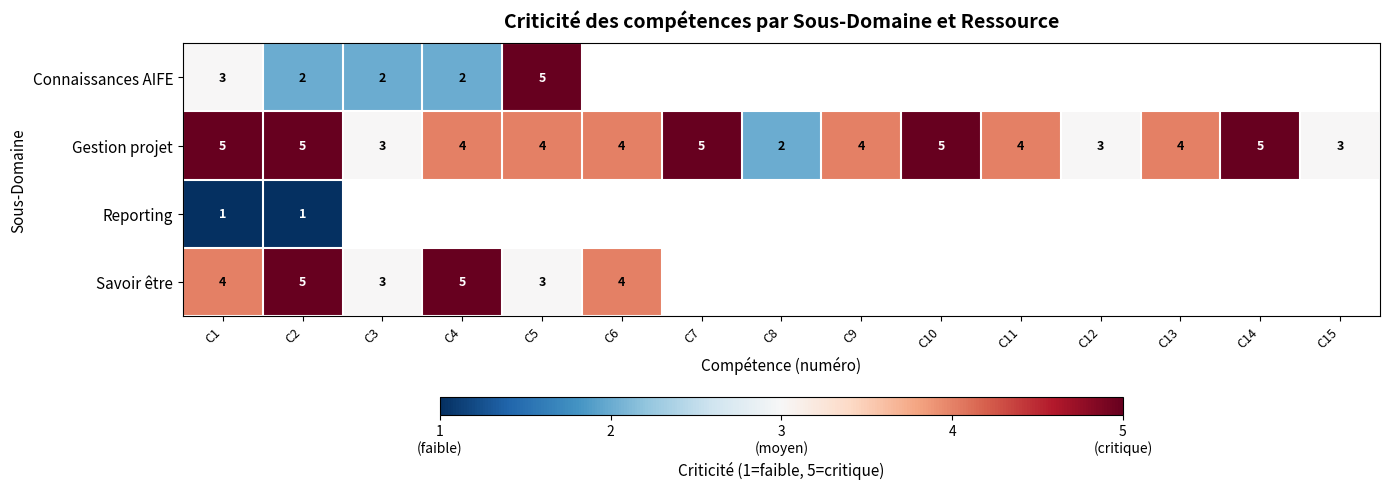

At which label does Gestion projet first exceed 4?

C1